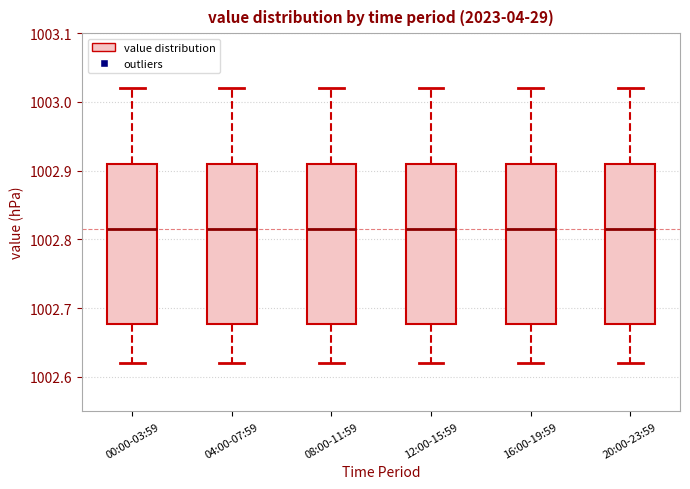

Where does the lower whisker of the box for 20:00-23:59 end on the y-axis? The values are not printed on the chart, so give them approximately, as read against the axis.

1002.62